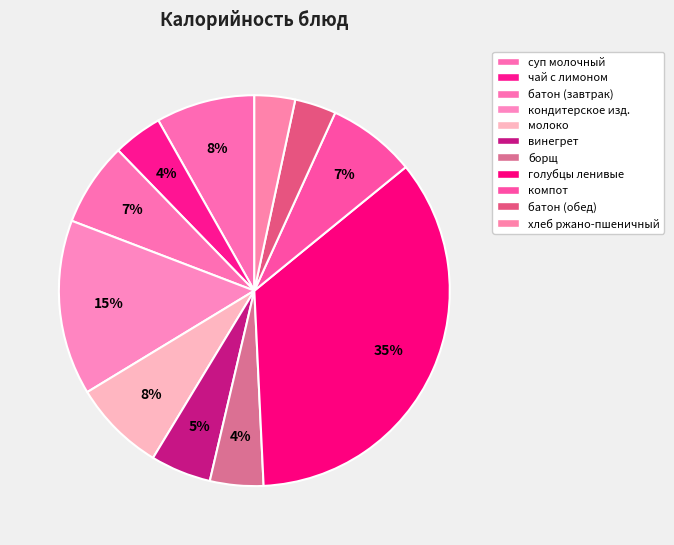

How many segments does this pie chart have?

11